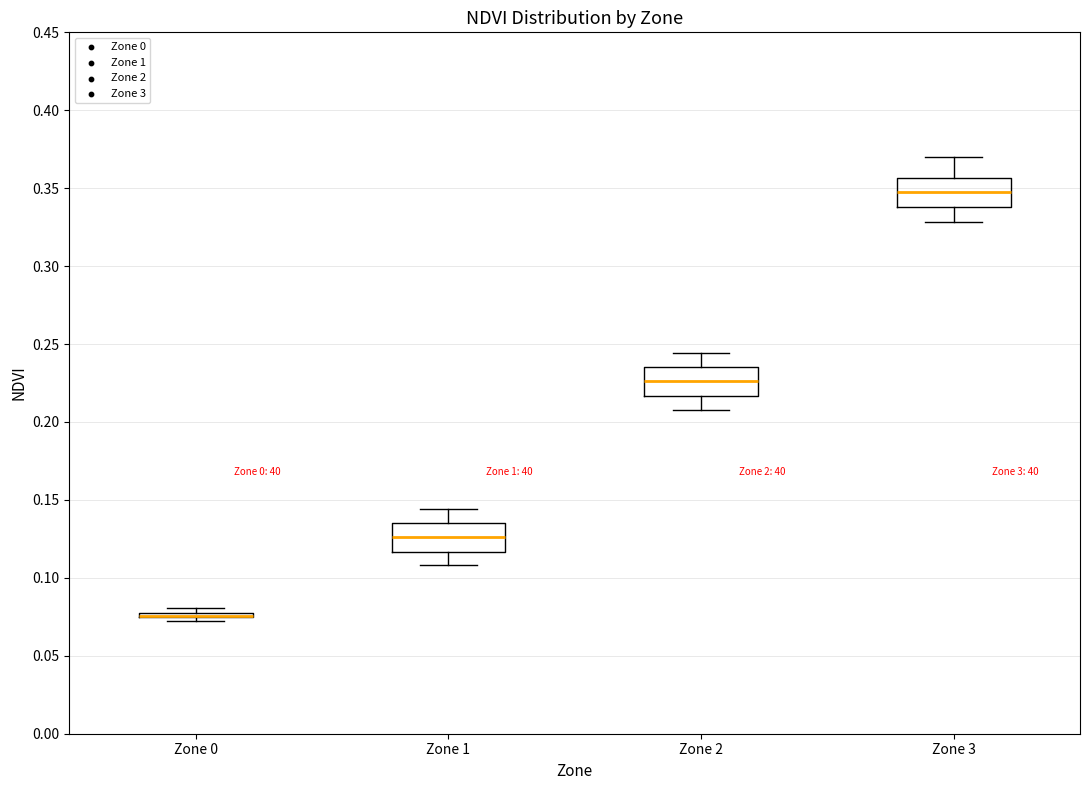

Where does the lower whisker of the box for Zone 2 end on the y-axis? The values are not printed on the chart, so give them approximately, as read against the axis.

0.210